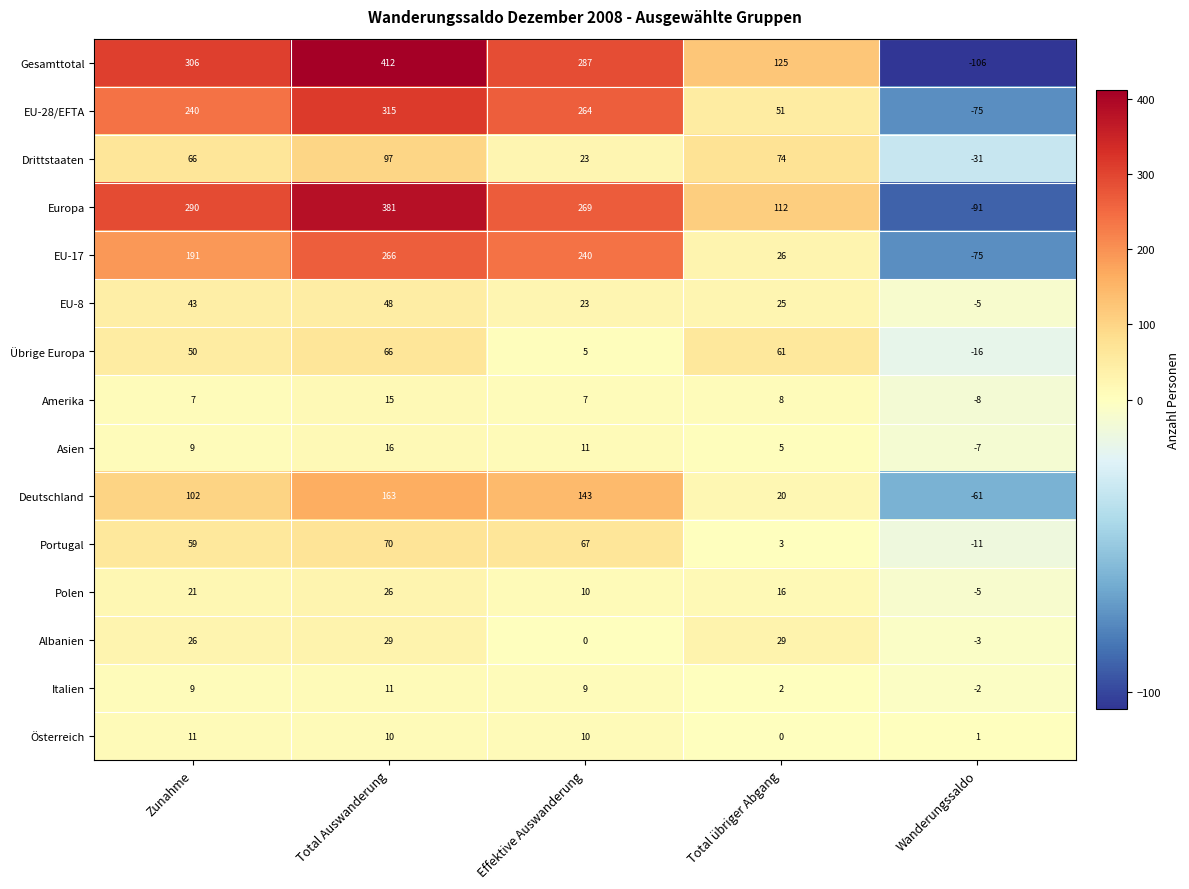

True or false: Deutschland has a value of 102 at Zunahme.

True